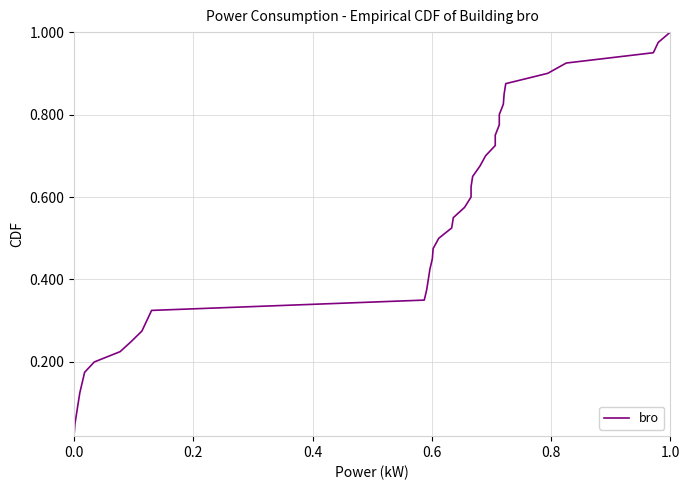

What is the greatest value displayed?

1.0